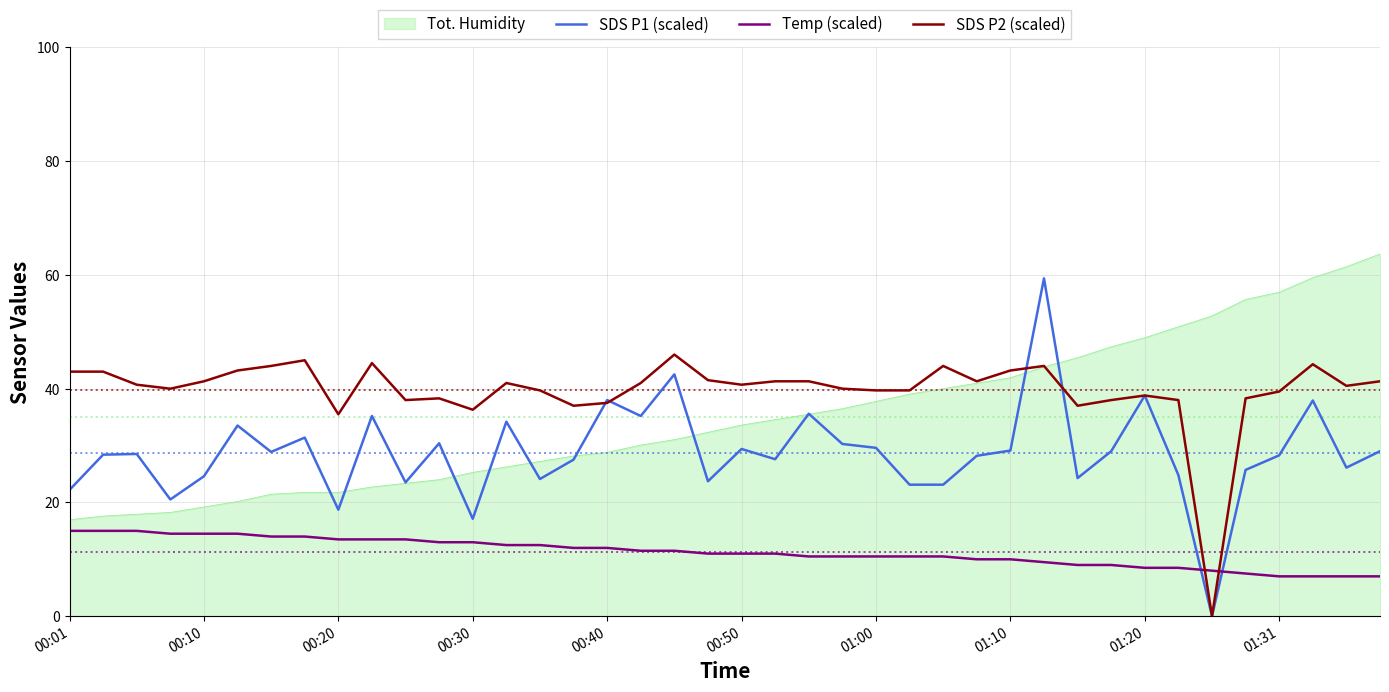

List the series in order of their peak value, lowest first.

Temp (scaled), SDS P2 (scaled), SDS P1 (scaled), Tot. Humidity